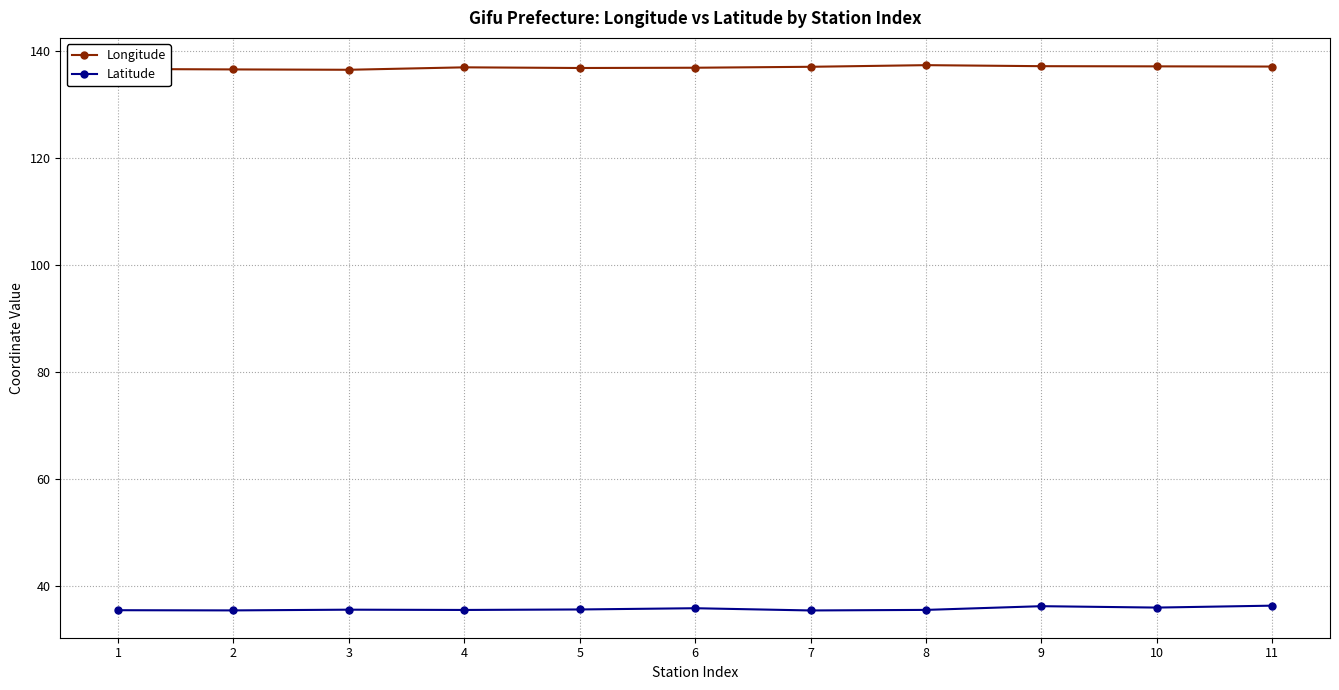

What is the difference between the Longitude values at 11 and 6?

0.2